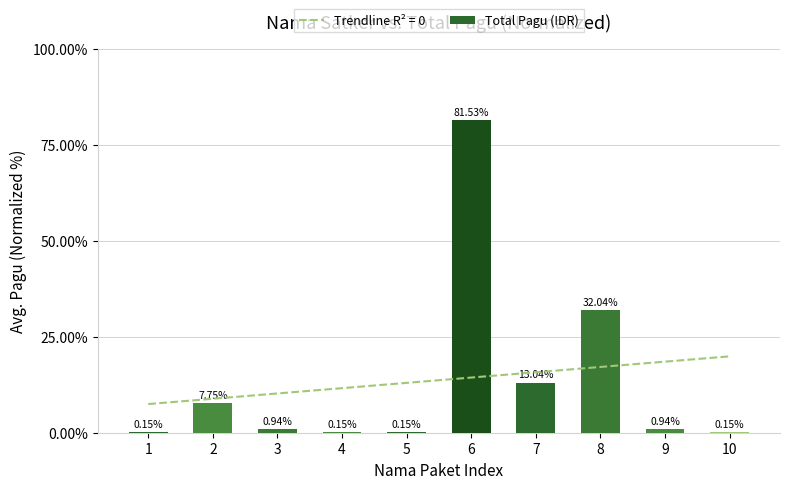

What is the smallest value displayed?

0.2